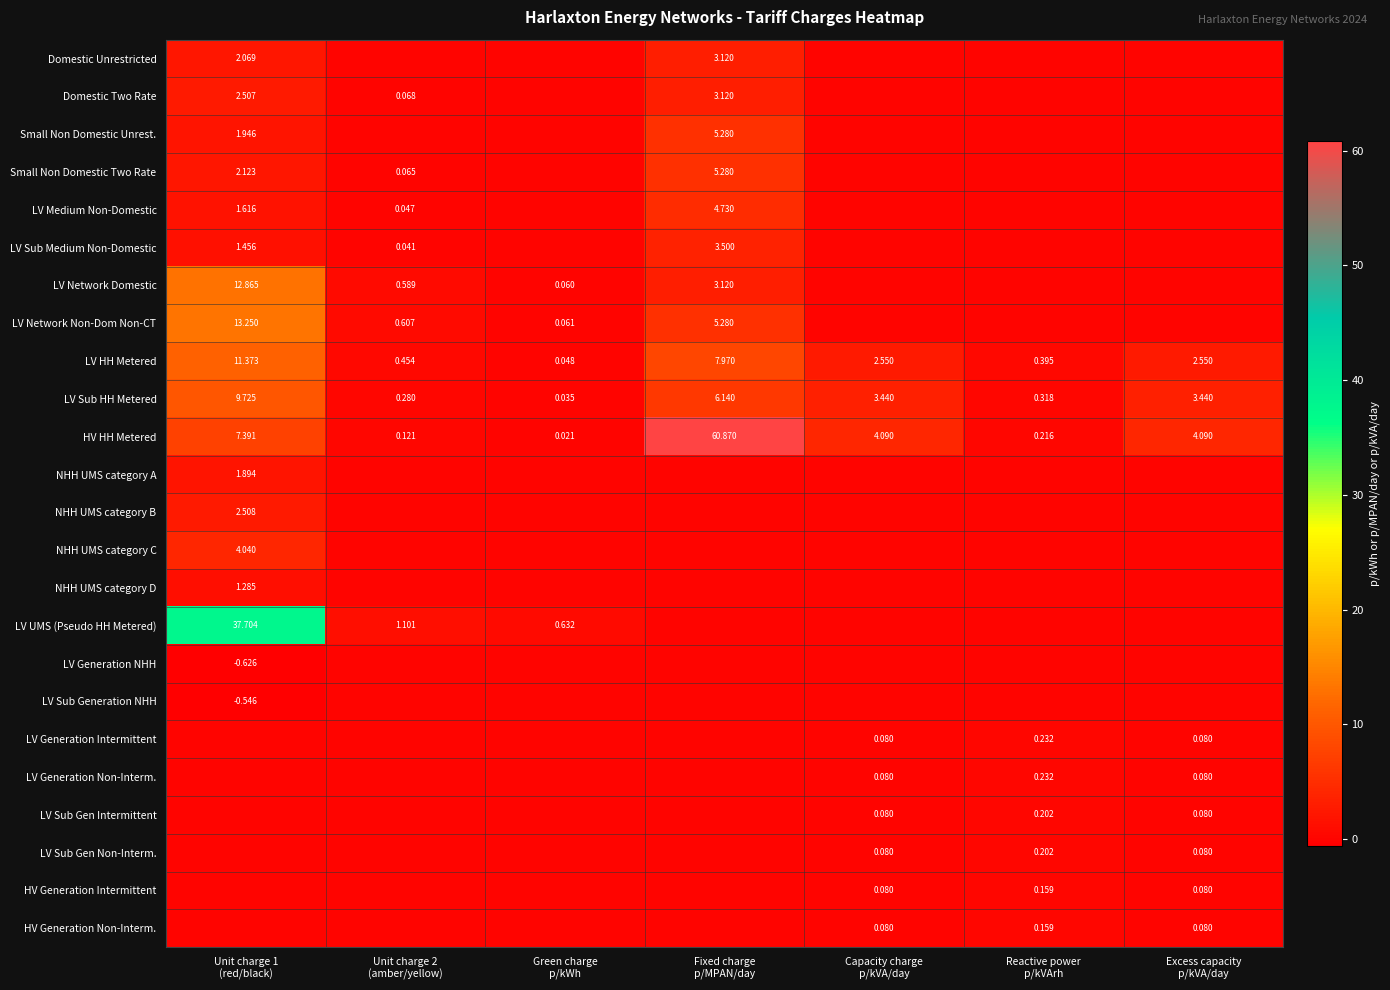

What is the average value of the LV Network Non-Dom Non-CT series?

2.7